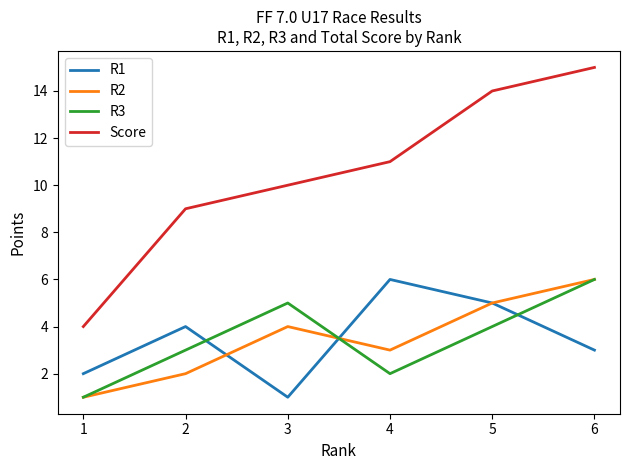

Which category has the highest value across all series?

6